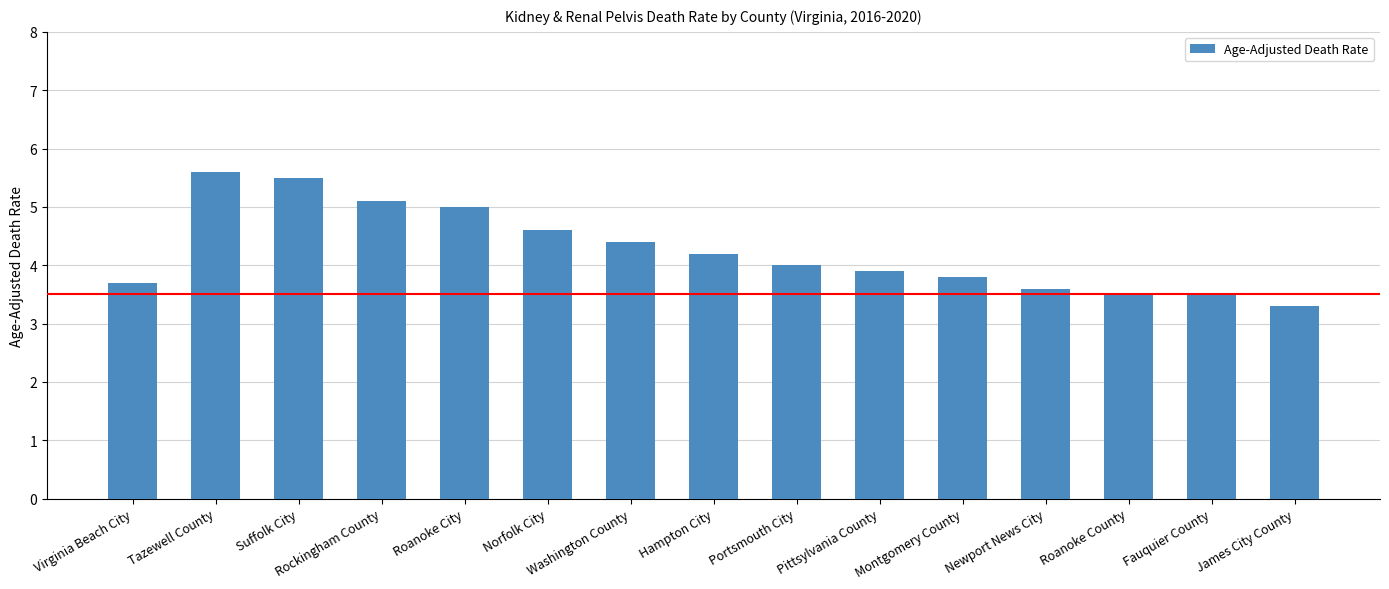

Is it true that the value at Fauquier County is 5.8?

False